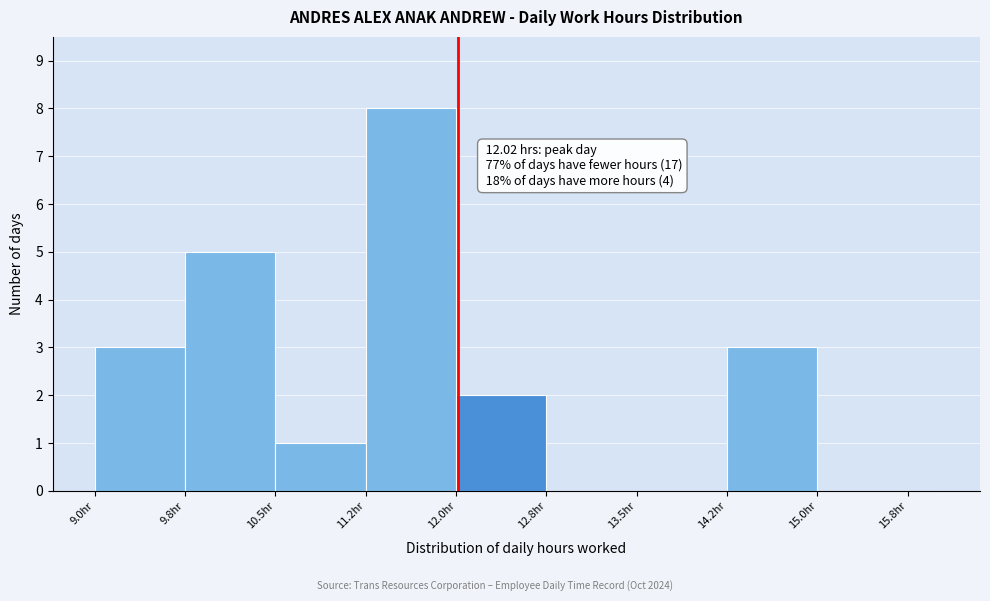

Around what value on the x-axis is the tallest bar? Give the approximate position of its centre, as read against the axis.

11.6